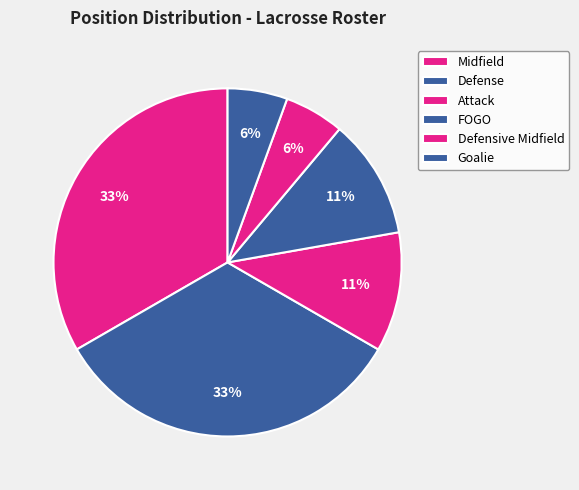

The Defense slice represents 33% of the pie. True or false?

True